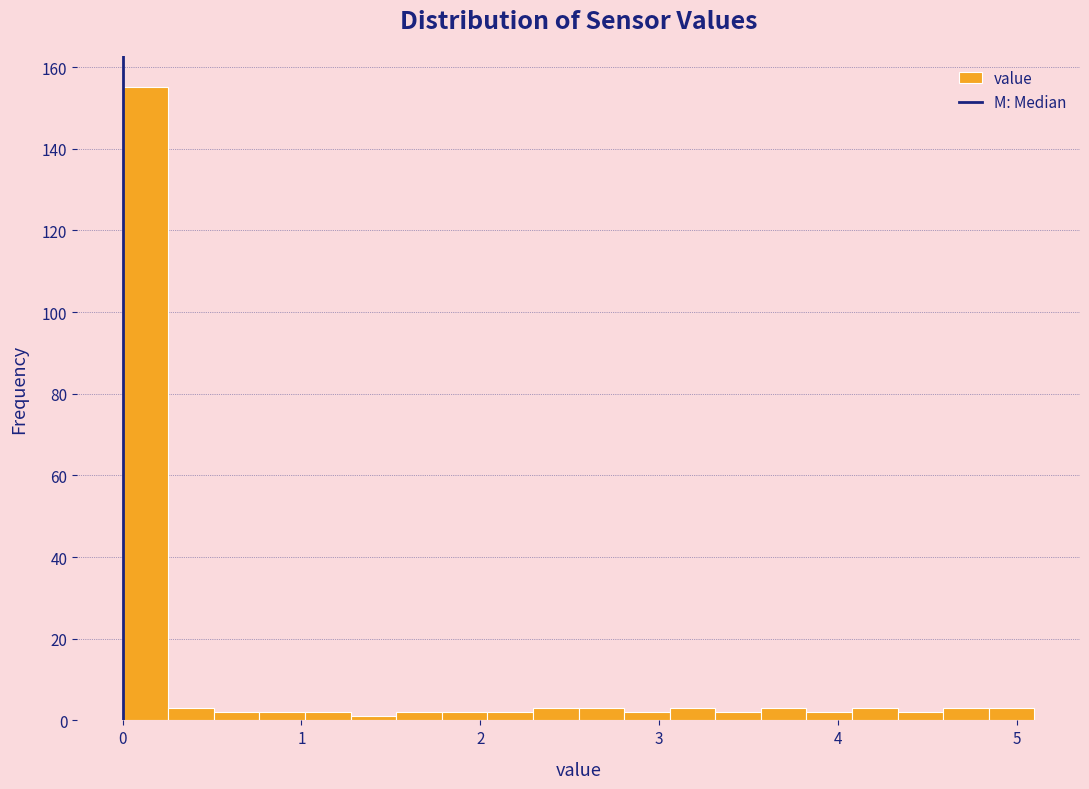

Around what value on the x-axis is the tallest bar? Give the approximate position of its centre, as read against the axis.

0.1